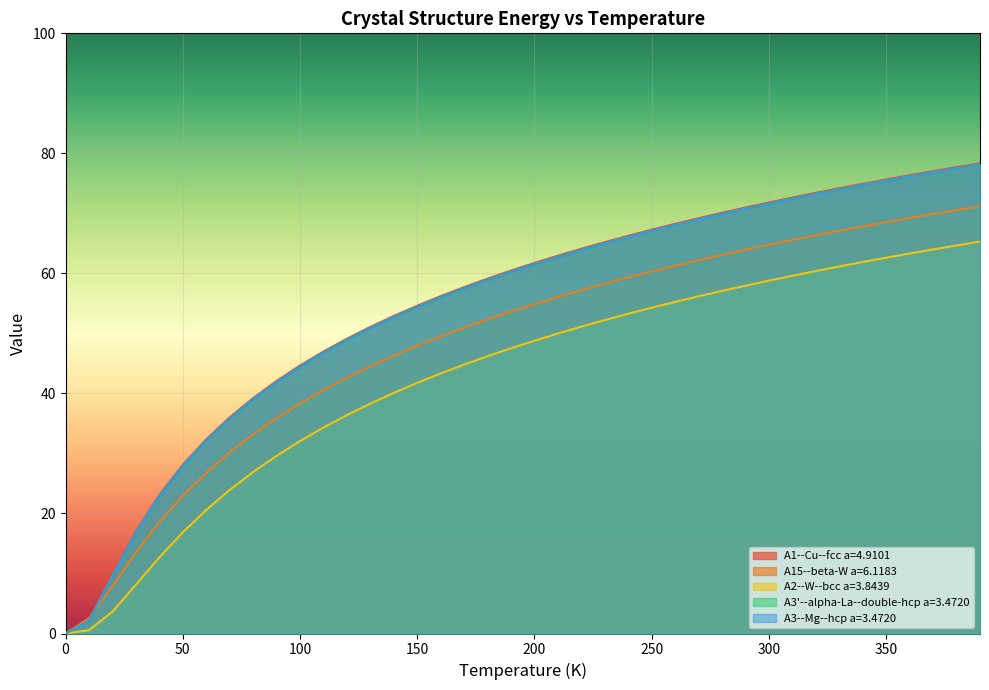

What is the greatest value displayed?

78.3